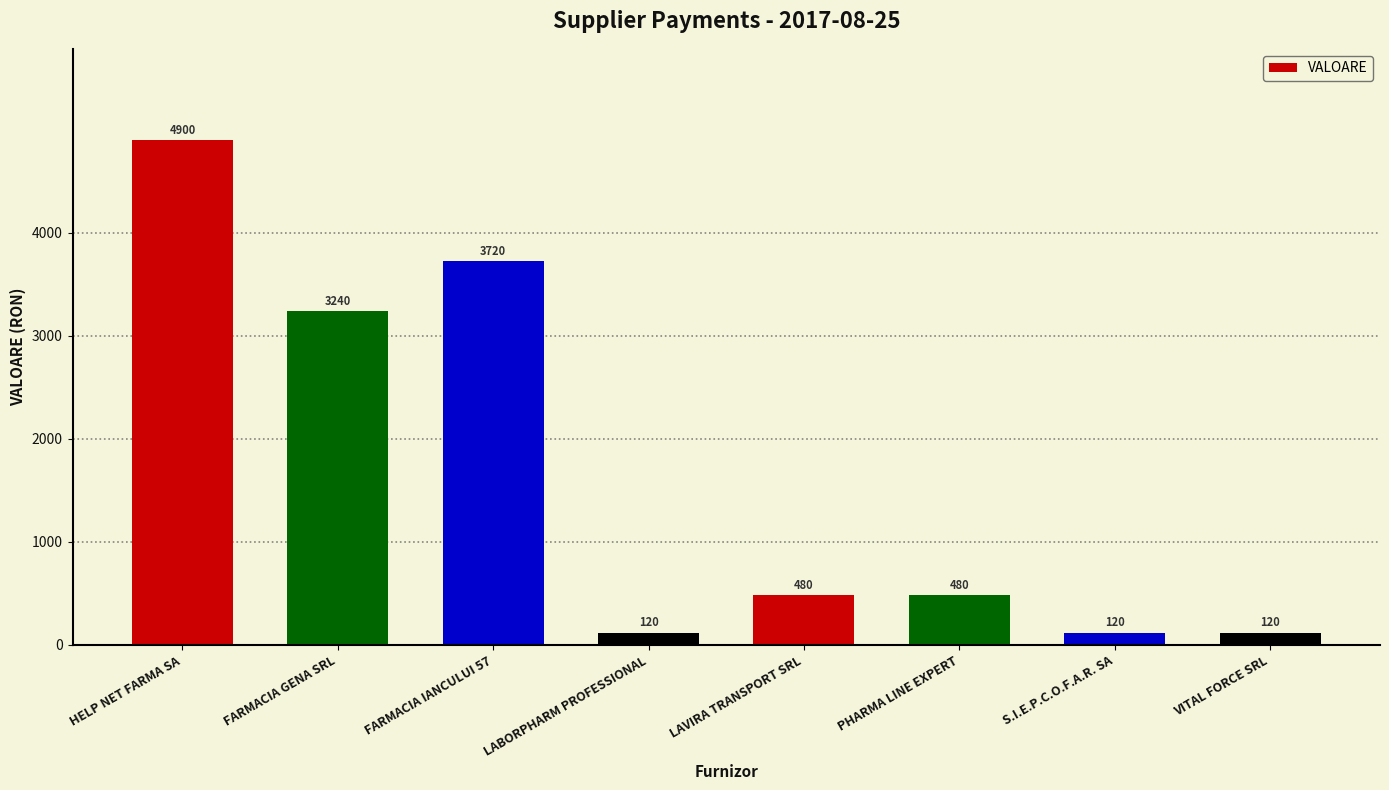

Which category has the highest value across all series?

HELP NET FARMA SA